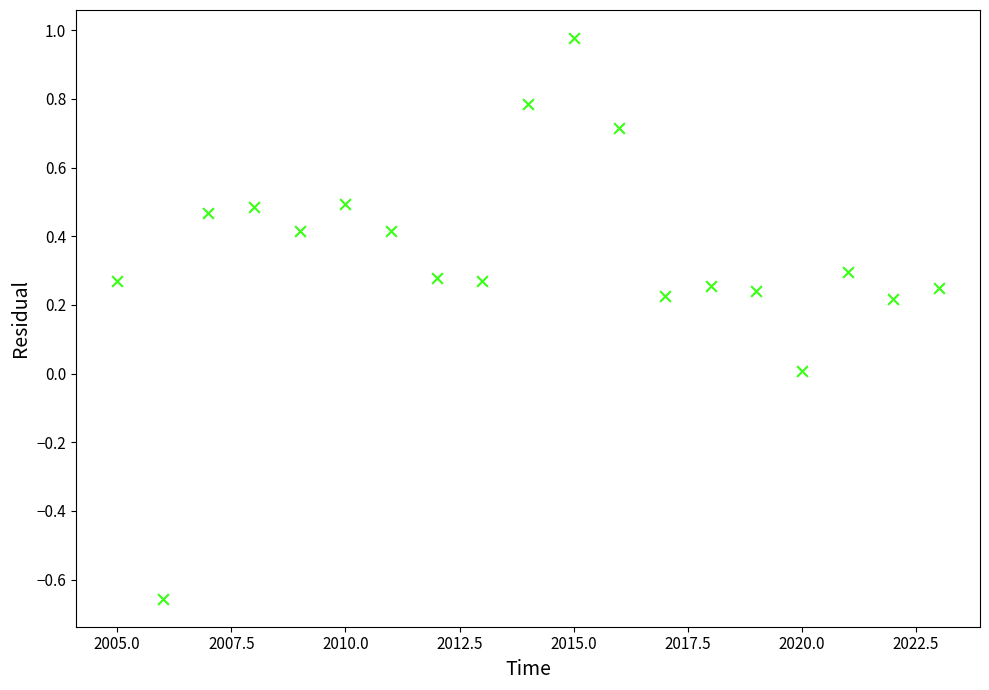

What is the range of Y values (max minus min)?

1.6